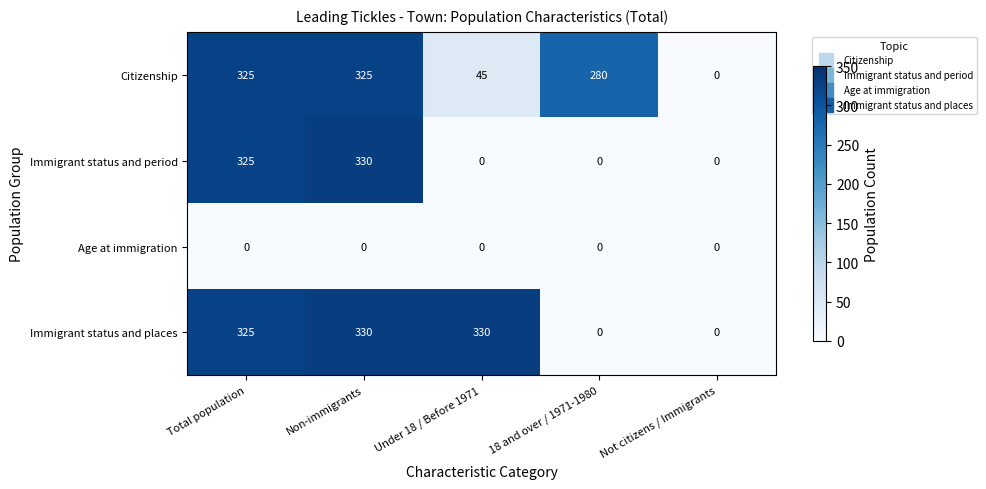

What is the sum of the Citizenship values at Non-immigrants and 18 and over / 1971-1980?

605